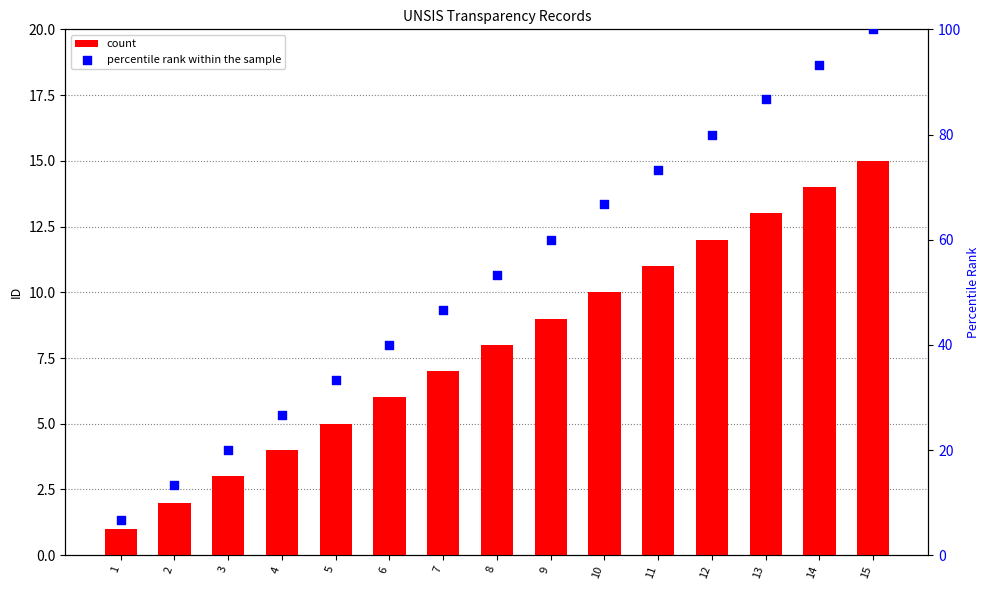

What are all the series names shown in the legend?

count, percentile rank within the sample